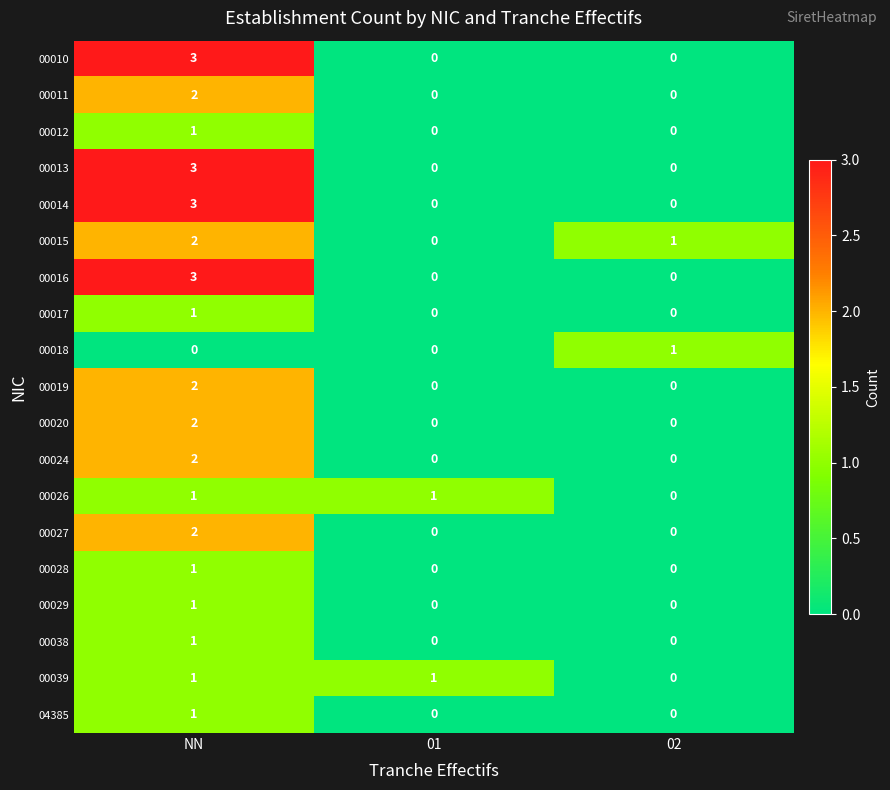

True or false: 00017 has a value of 1 at 01.

False